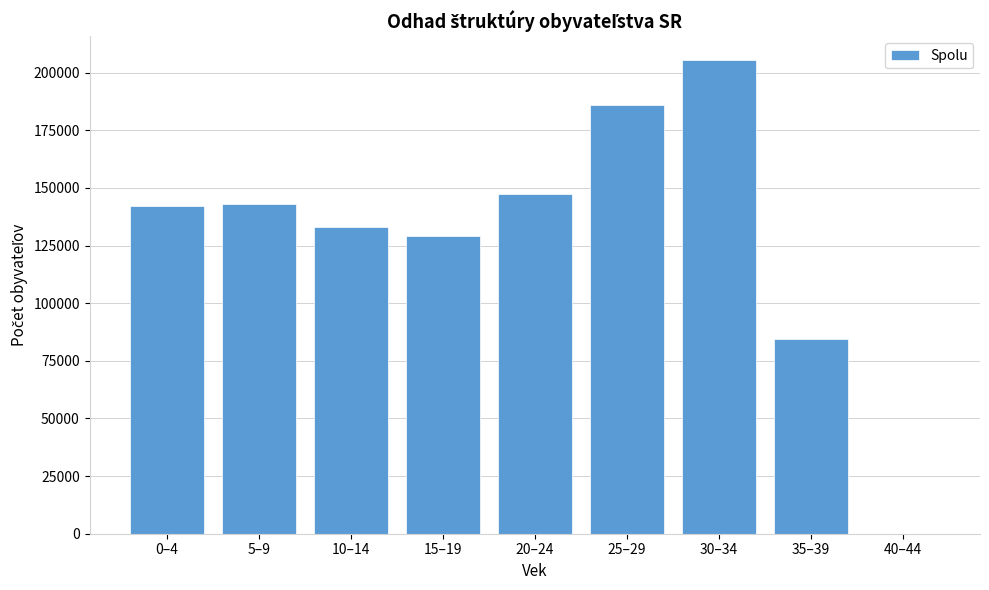

At which label is the value closest to 102730?

35–39